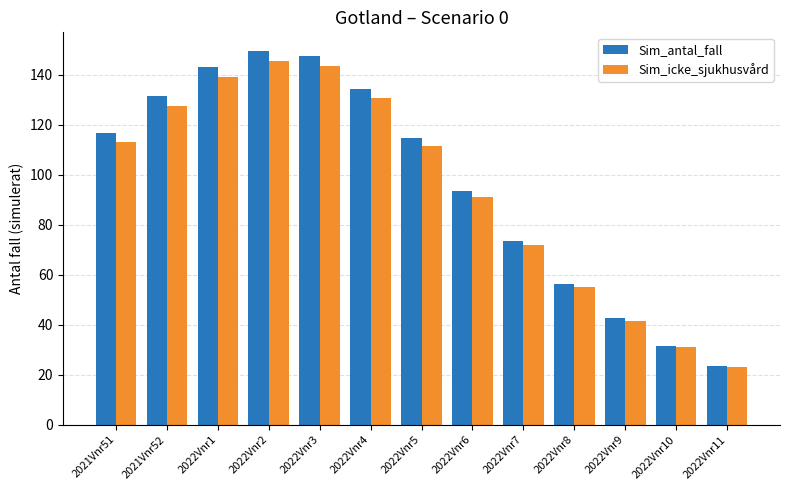

Is the value of Sim_icke_sjukhusvård at 2022Vnr2 greater than the value of Sim_antal_fall at 2022Vnr6?

Yes